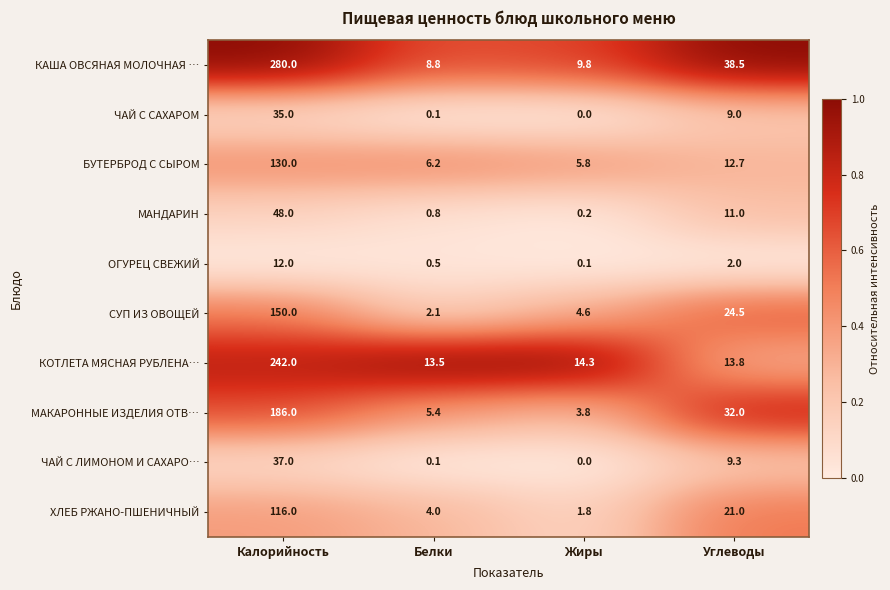

Which series has the largest range (max minus min)?

КАША ОВСЯНАЯ МОЛОЧНАЯ …